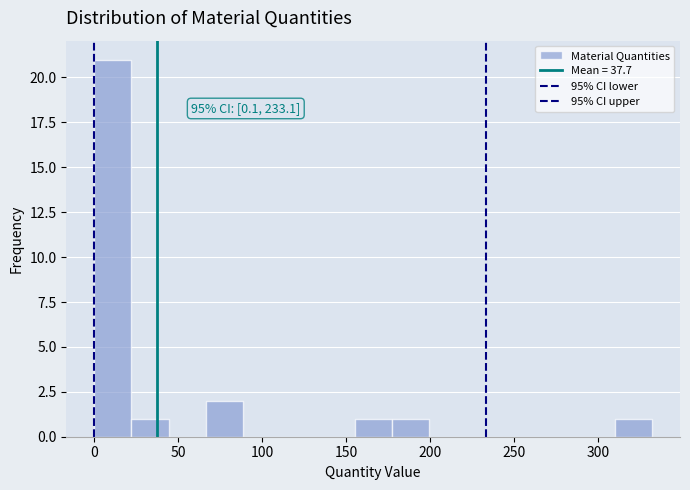

Over which range of the x-axis is the bar tallest?

0 to 20